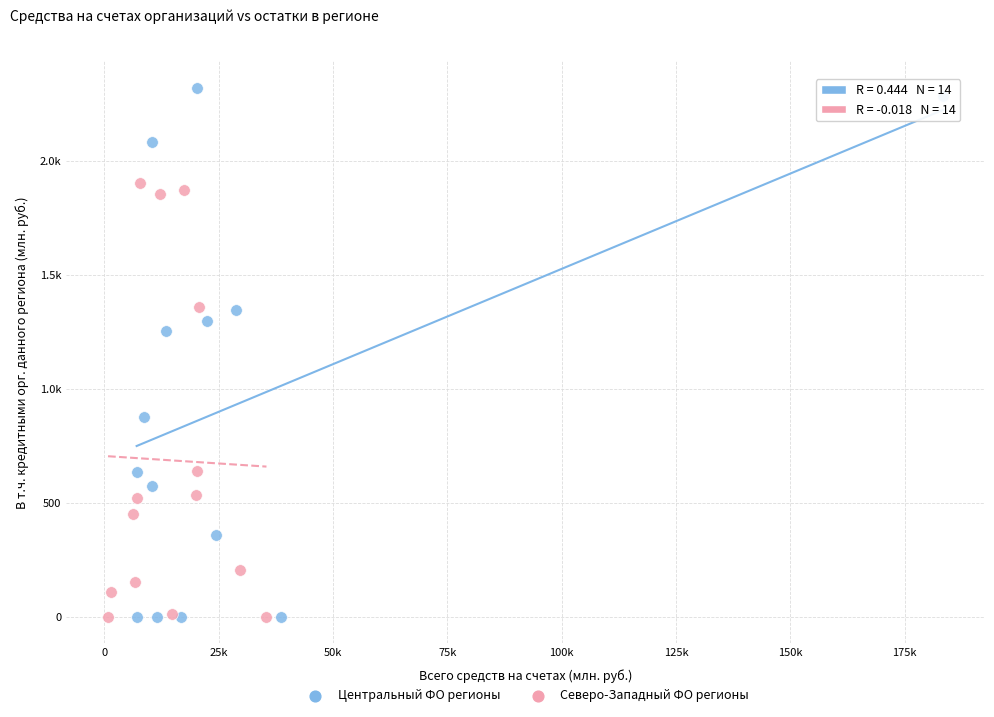

What are all the series names shown in the legend?

Центральный ФО регионы, Северо-Западный ФО регионы